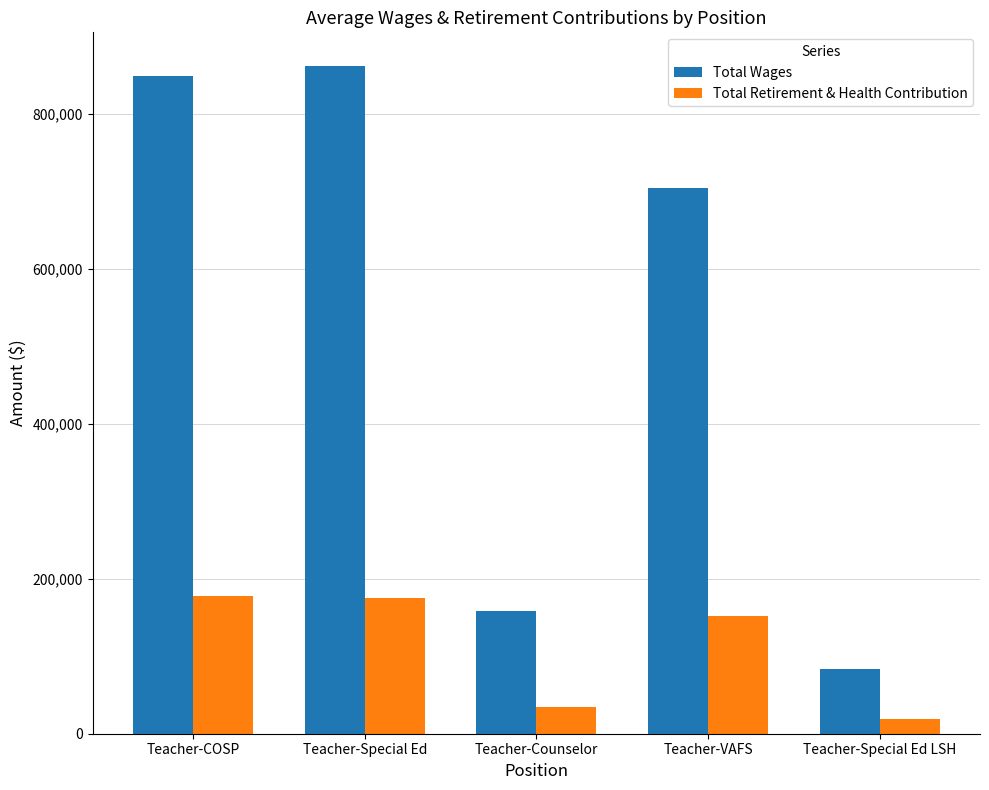

At Teacher-COSP, list the series in order from smallest to largest.

Total Retirement & Health Contribution, Total Wages